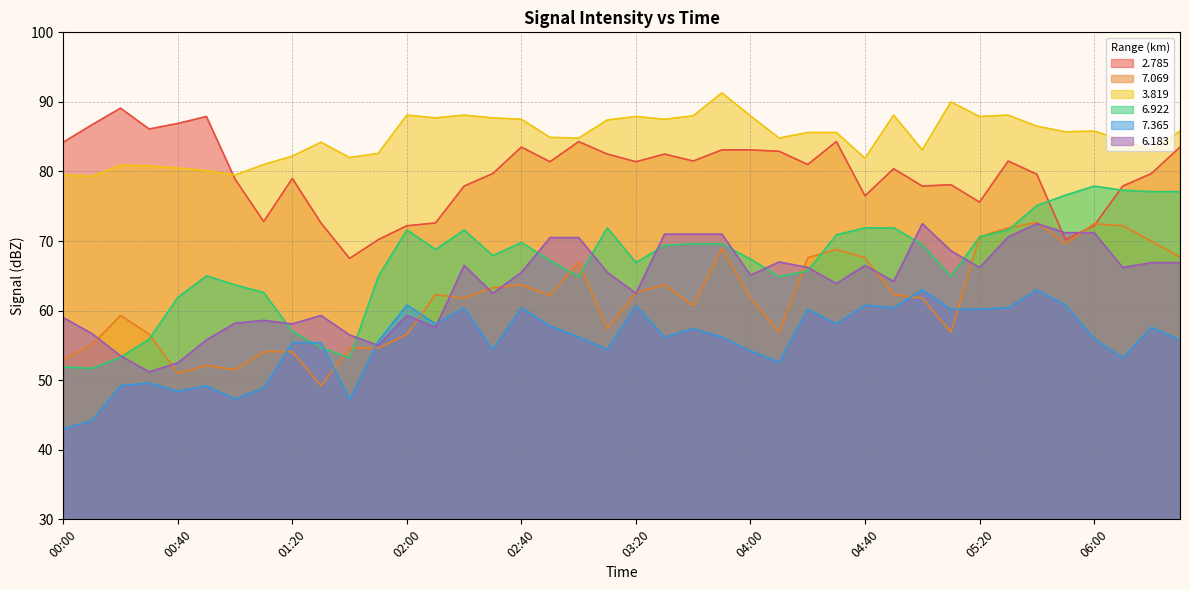

What is the maximum value shown in the chart?

91.3